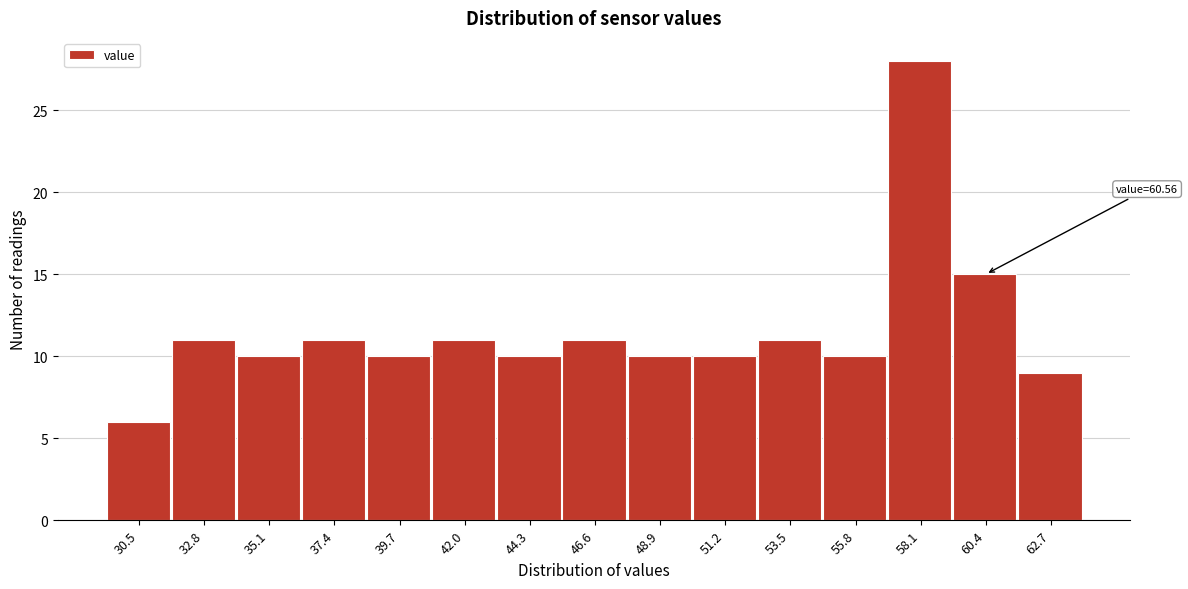

Reading left to right, list all the values displayed in this chart.

6	11	10	11	10	11	10	11	10	10	11	10	28	15	9